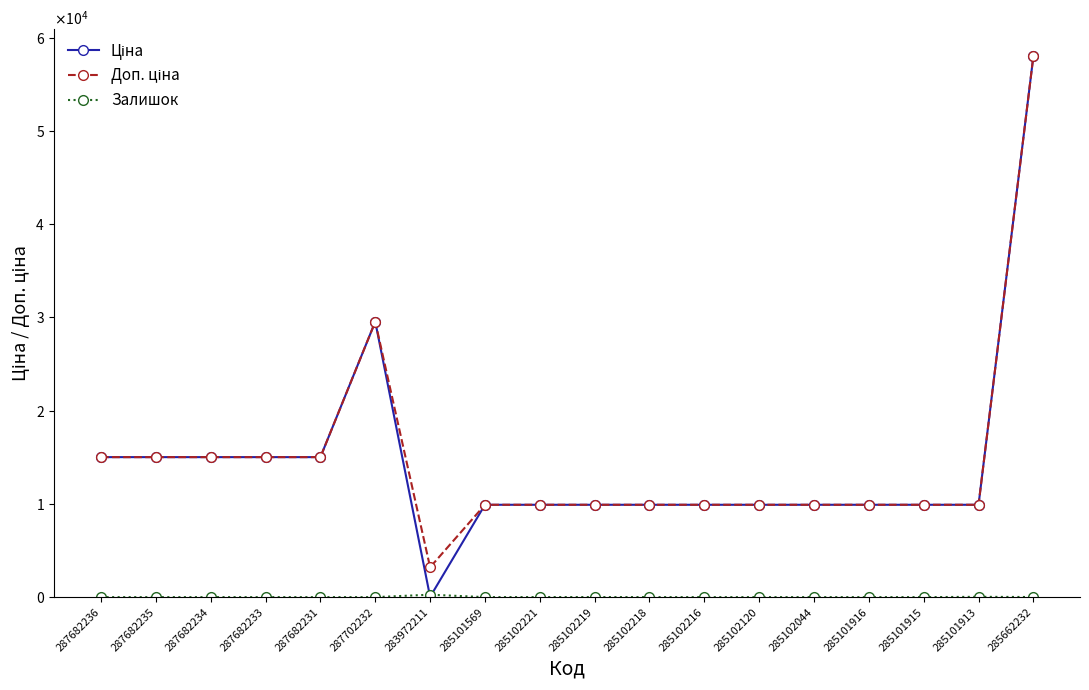

Which series has the widest spread of values?

Ціна